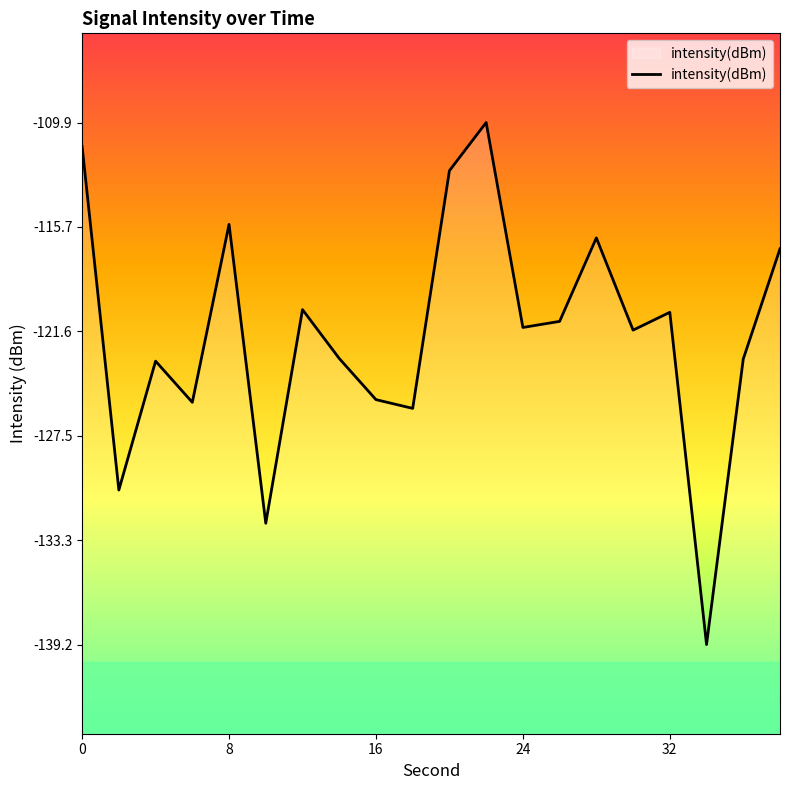

Rank the categories by value from highest to lowest.

11, 0, 10, 32, 14, 19, 6, 16, 13, 12, 15, 7, 18, 16, 8, 24, 9, 8, 5, 17